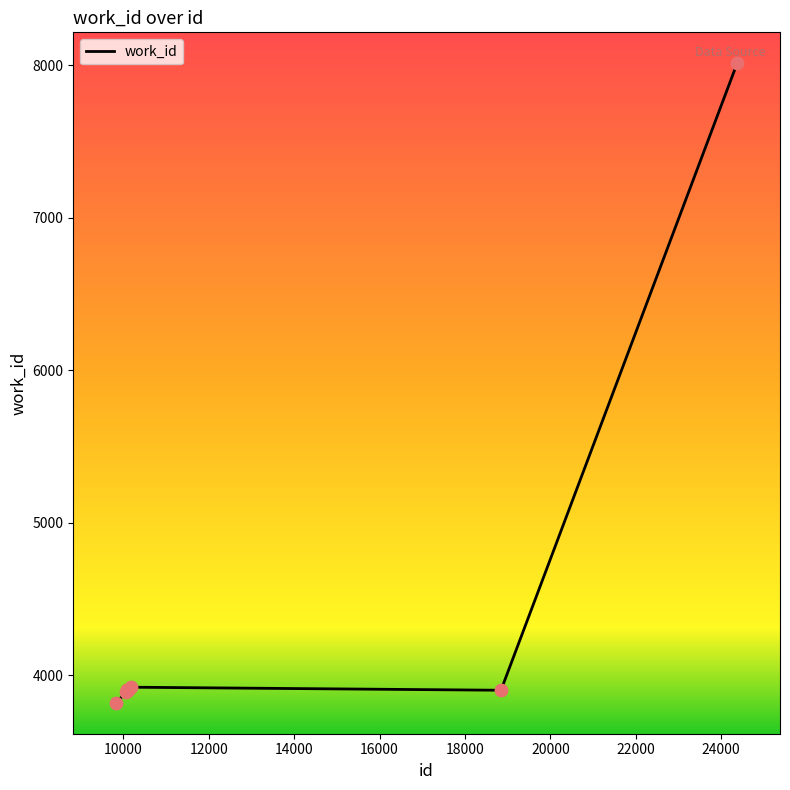

What is the smallest value displayed?

3816